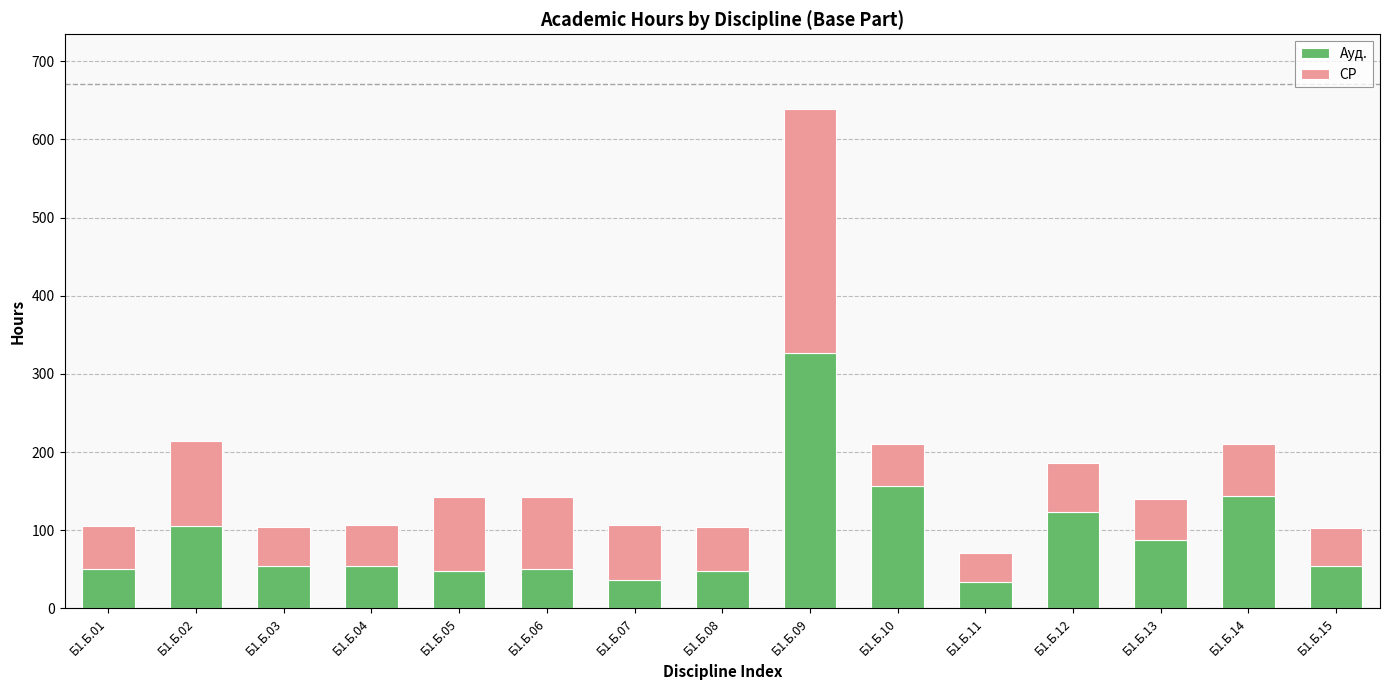

Which category has the highest value in the Ауд. series?

Б1.Б.09